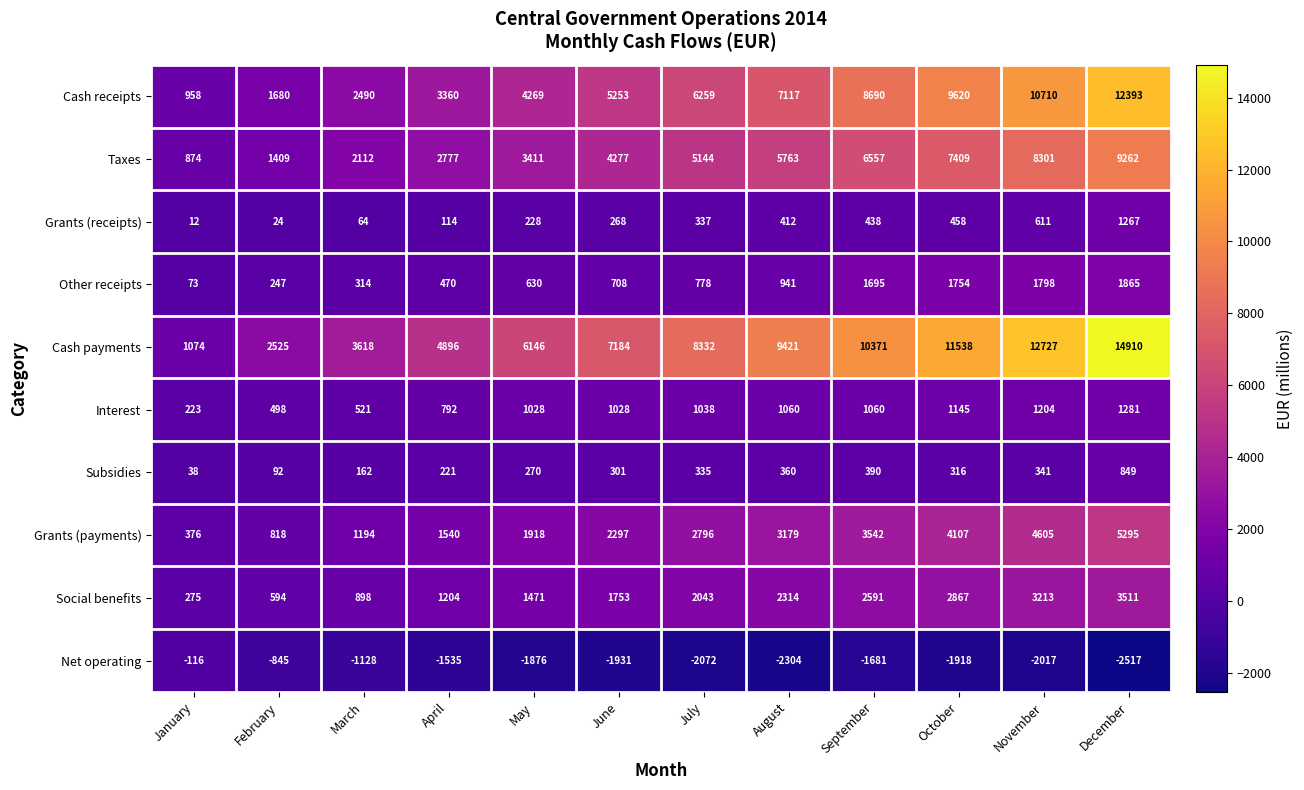

How many categories are shown in the chart?

12